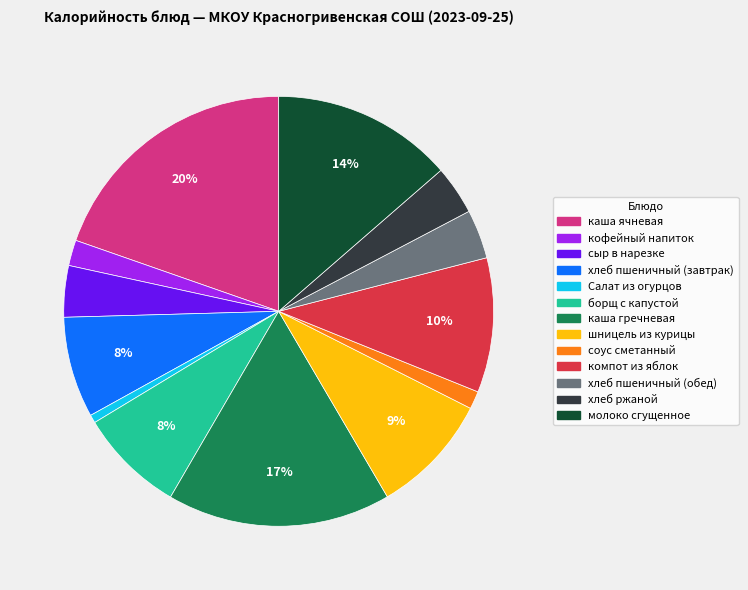

Combined, do шницель из курицы and хлеб пшеничный (обед) account for over 50%?

No